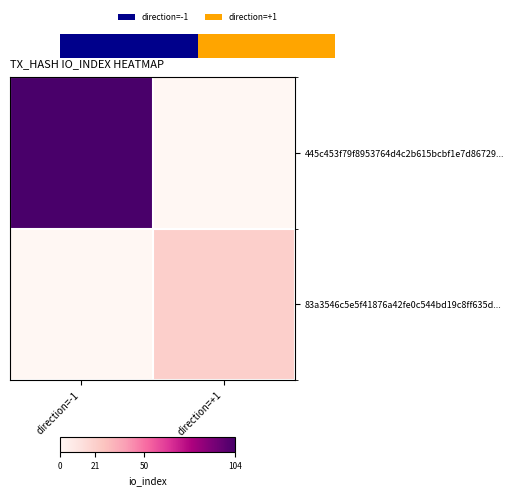

Reading right to left, extract all data points from this chart.

445c453f79f8953764d4c2b615bcbf1e7d86729...: direction=+1=0	direction=-1=104
83a3546c5e5f41876a42fe0c544bd19c8ff635d...: direction=+1=21	direction=-1=0